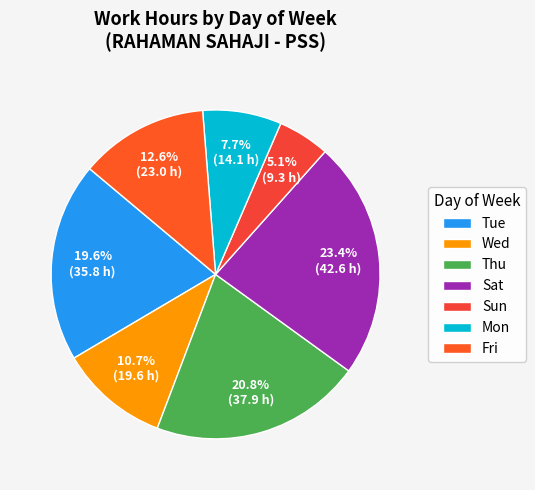

Which slice is the smallest?

Sun